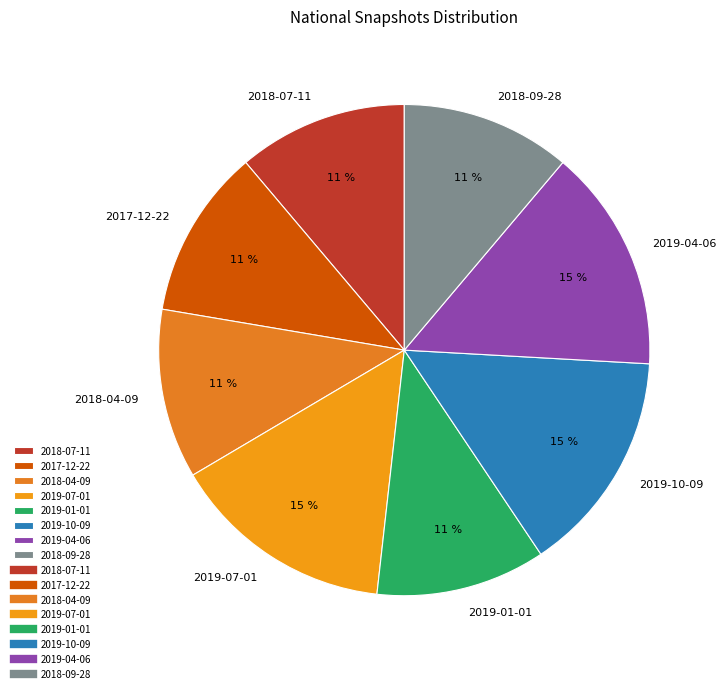

Do 2019-04-06 and 2018-09-28 together represent more than half of the pie?

No